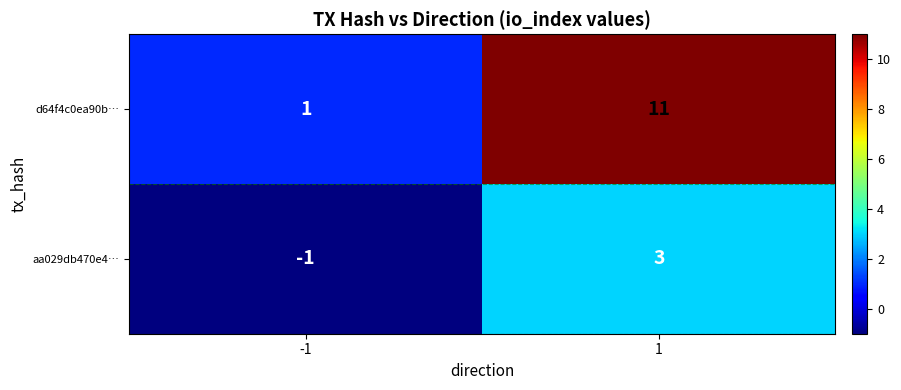

Reading left to right, what are all the values shown in this chart?

d64f4c0ea90b…: 1	11
aa029db470e4…: -1	3